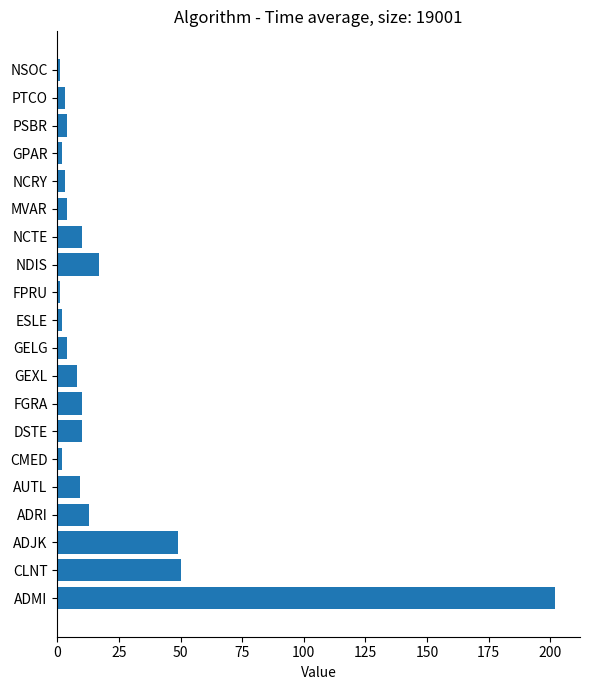

The value at NCTE is 10. True or false?

True